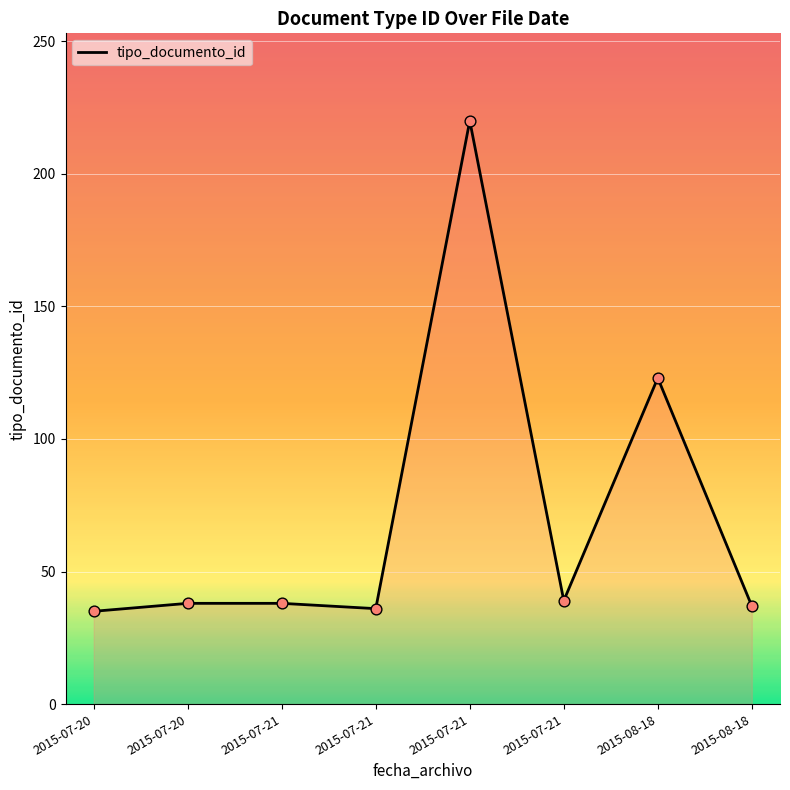

How many distinct data groups are displayed?

1